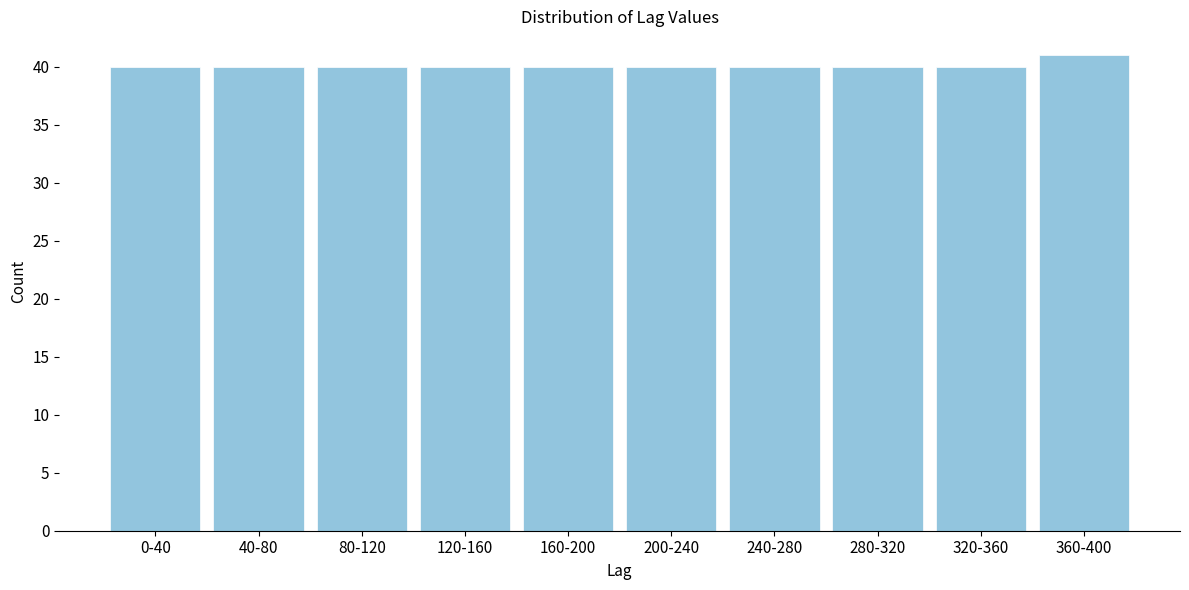

Reading left to right, list all the values displayed in this chart.

0-40=40	40-80=40	80-120=40	120-160=40	160-200=40	200-240=40	240-280=40	280-320=40	320-360=40	360-400=41